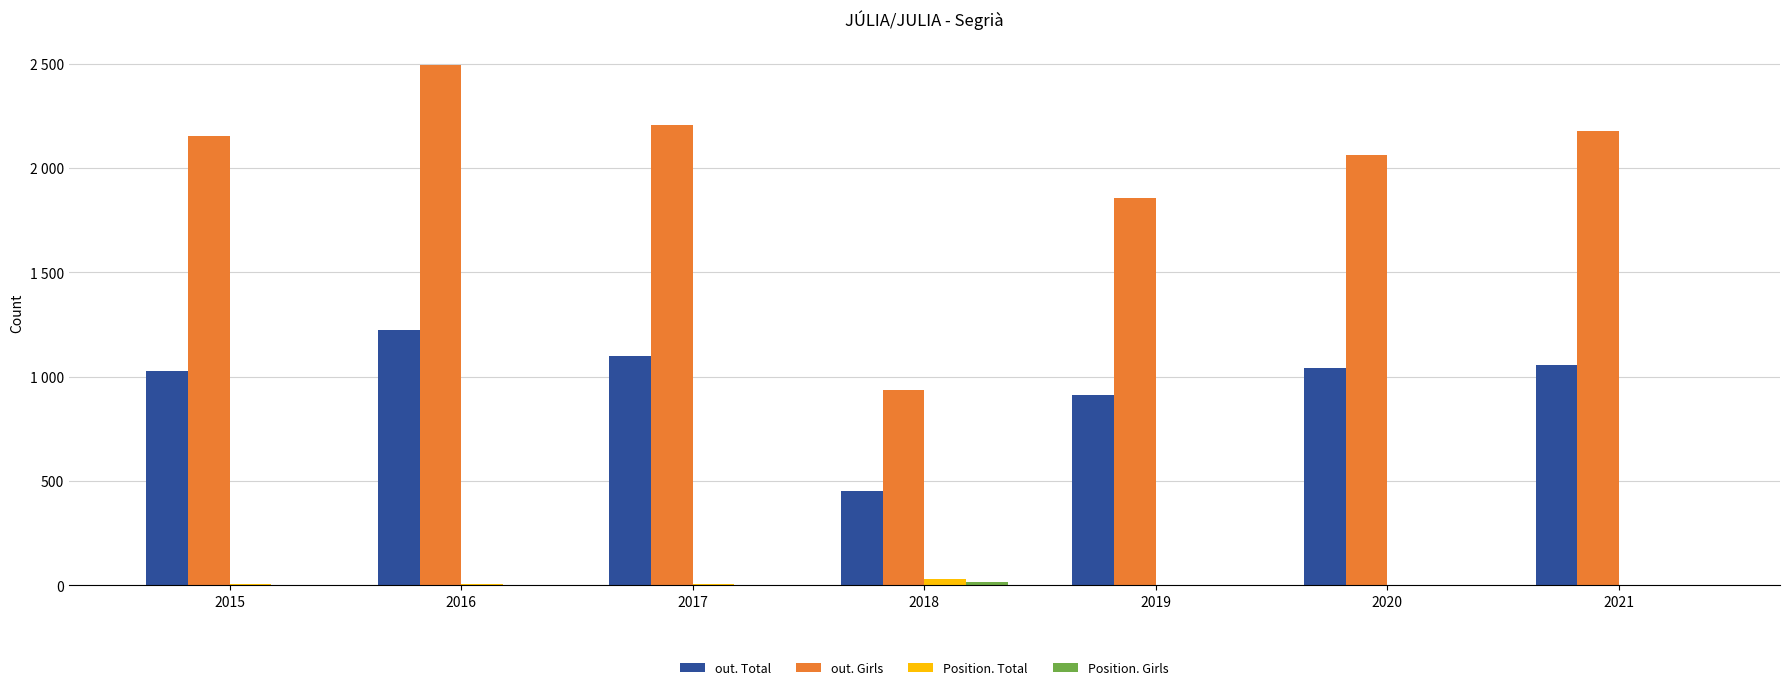

What is the difference between the out. Total values at 2016 and 2021?

171